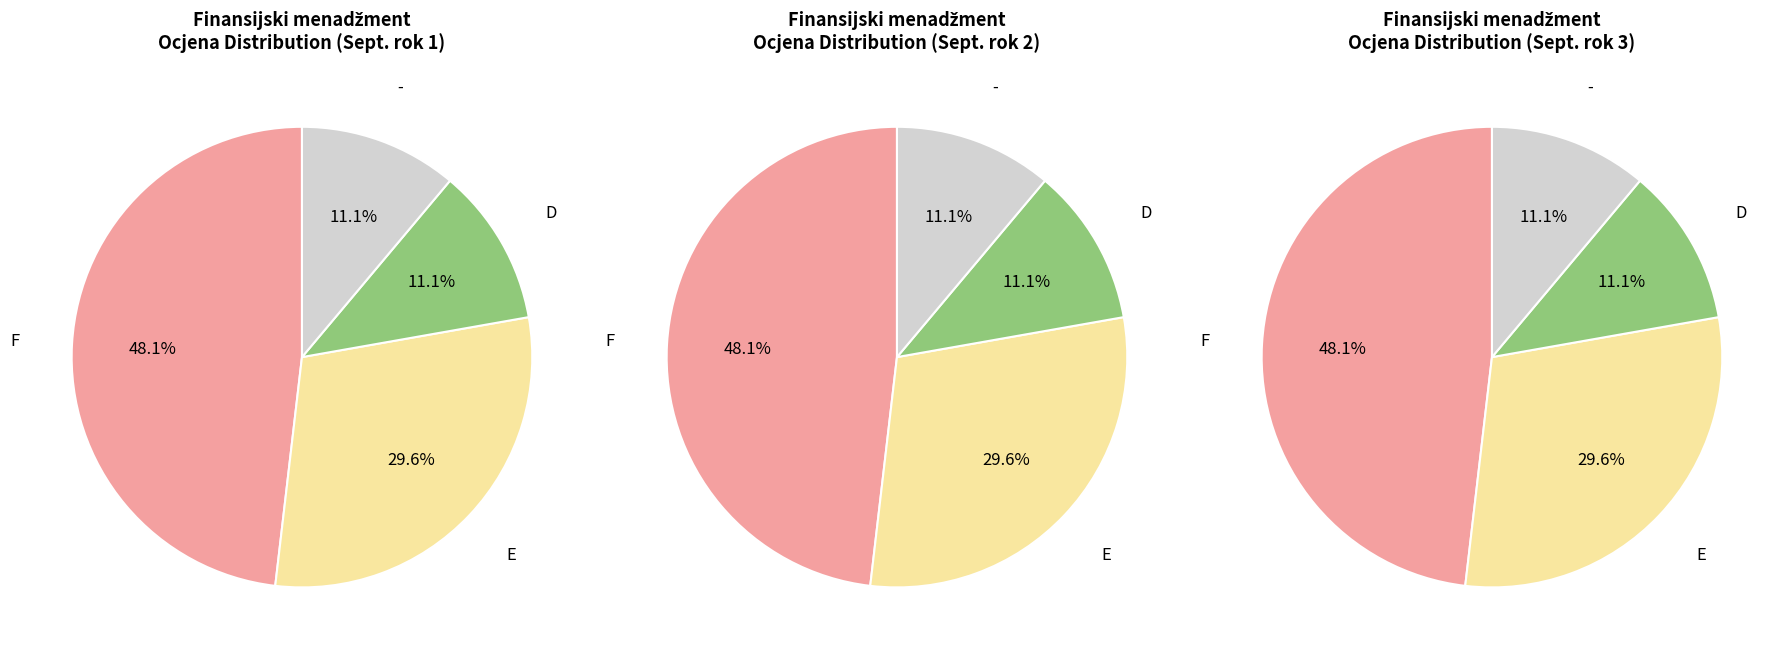

Is it true that D is 11% of the pie?

True